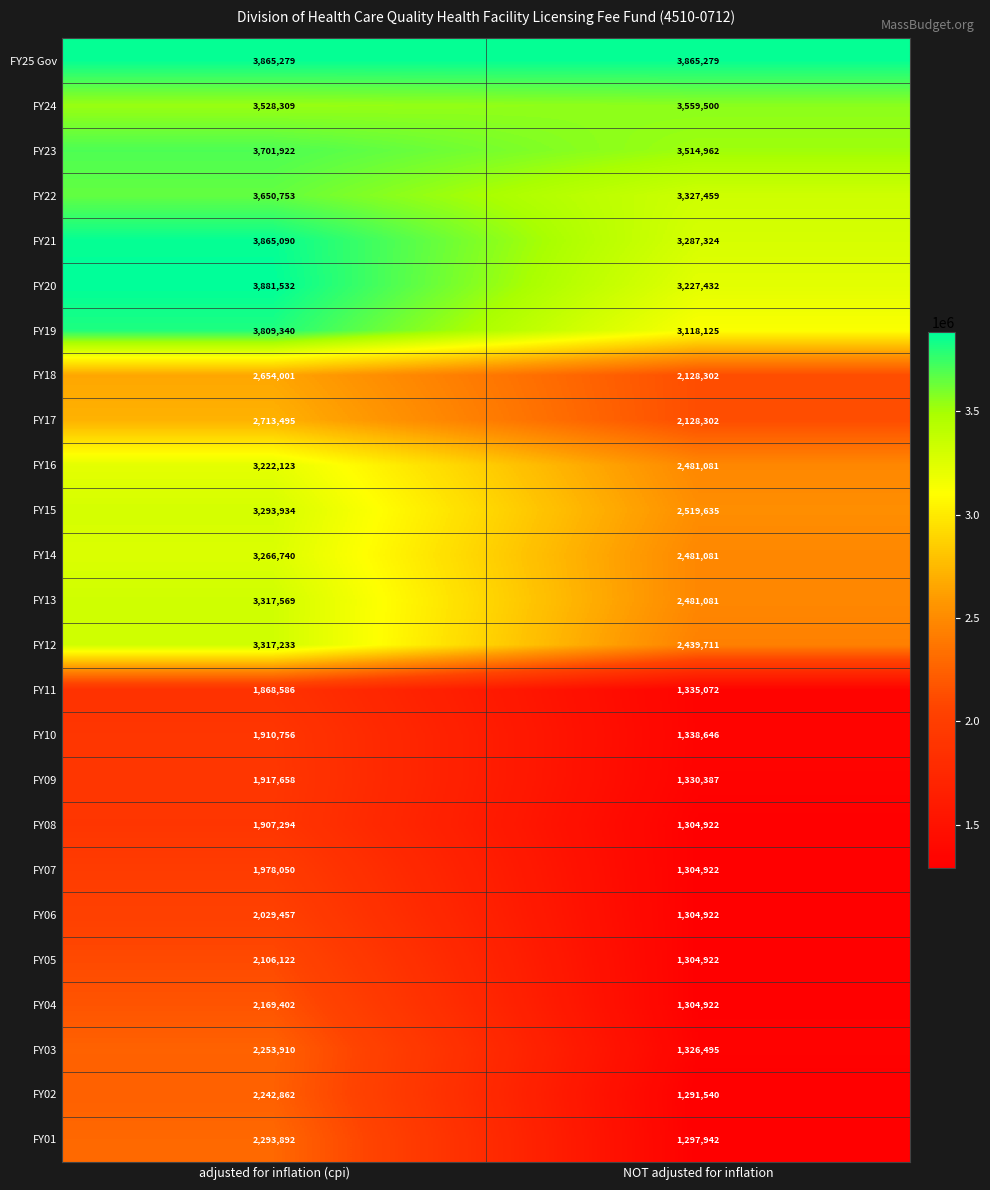

True or false: FY14 has a value of 1174559 at NOT adjusted for inflation.

False